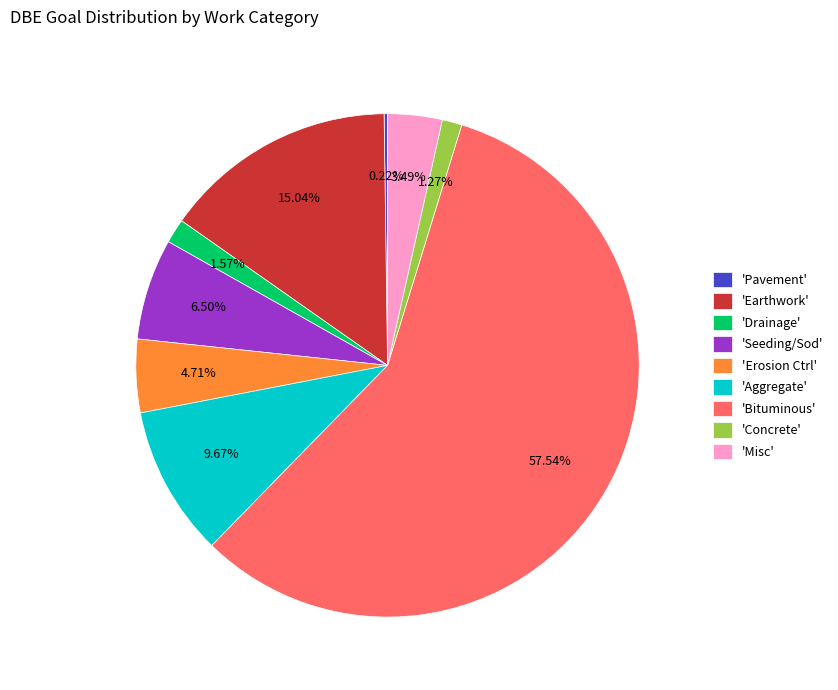

Which slice represents more than half of the pie?

'Bituminous'